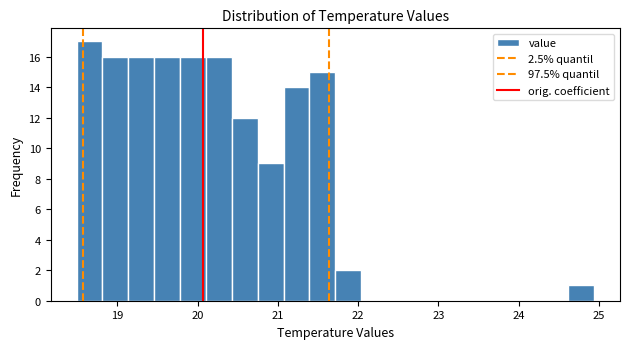

Read against the x-axis, roughly where is the centre of the tallest bar?

18.7